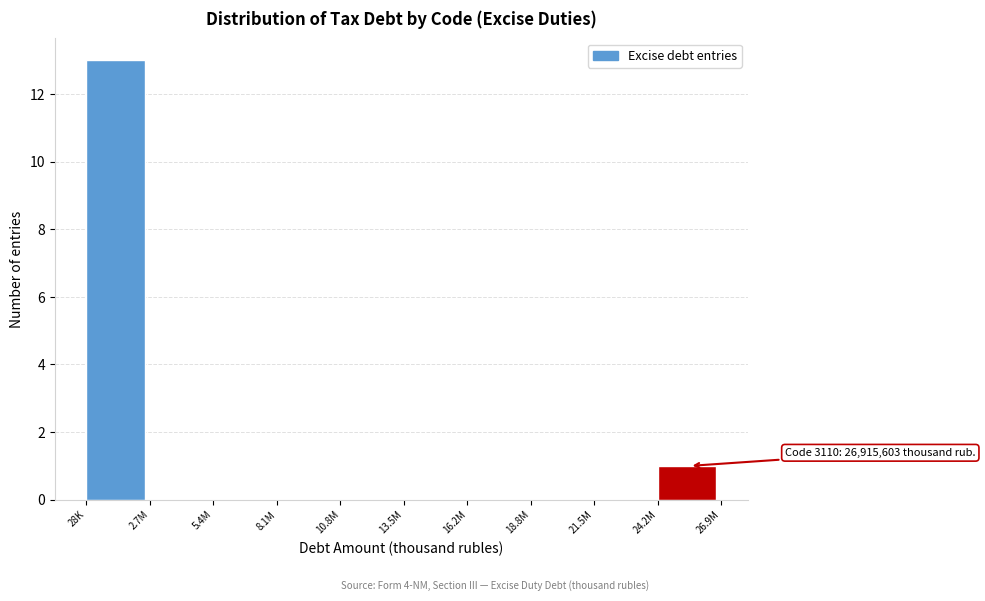

Reading left to right, list all the values displayed in this chart.

28K=13	2.7M=0	5.4M=0	8.1M=0	10.8M=0	13.5M=0	16.2M=0	18.8M=0	21.5M=0	24.2M=1